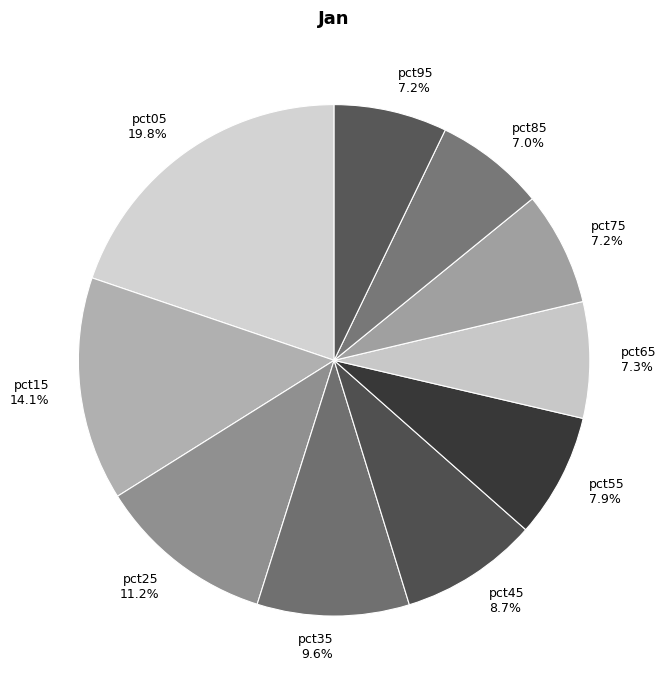

Is it true that pct85 is 1% of the pie?

False